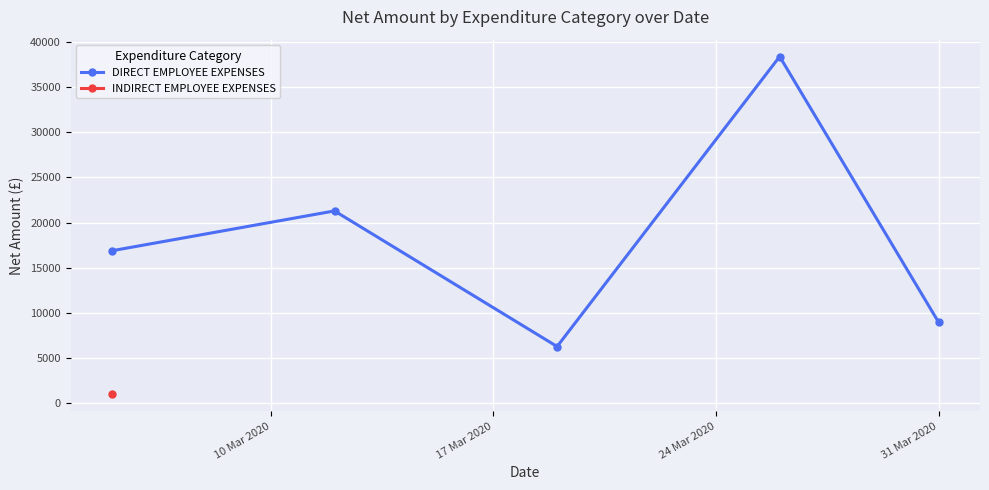

How many lines are shown in the chart?

1